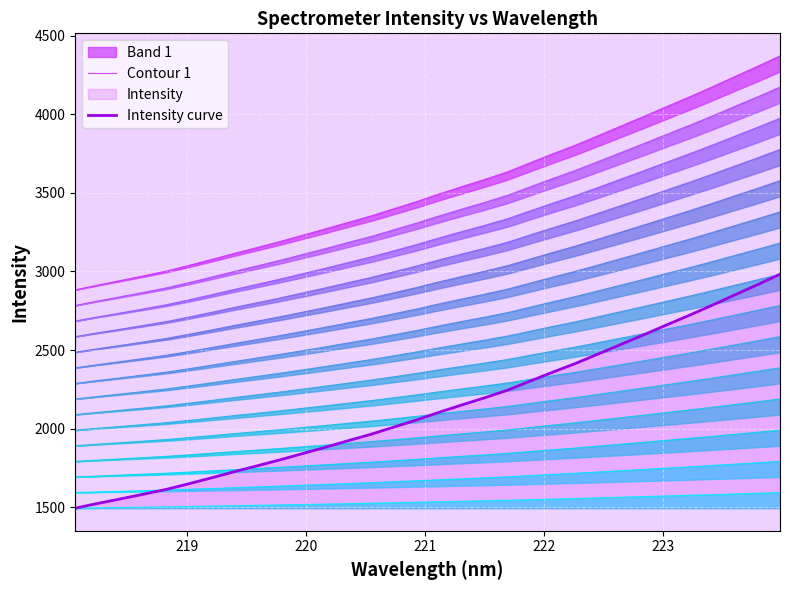

Which series has the largest total across all categories?

Contour 1